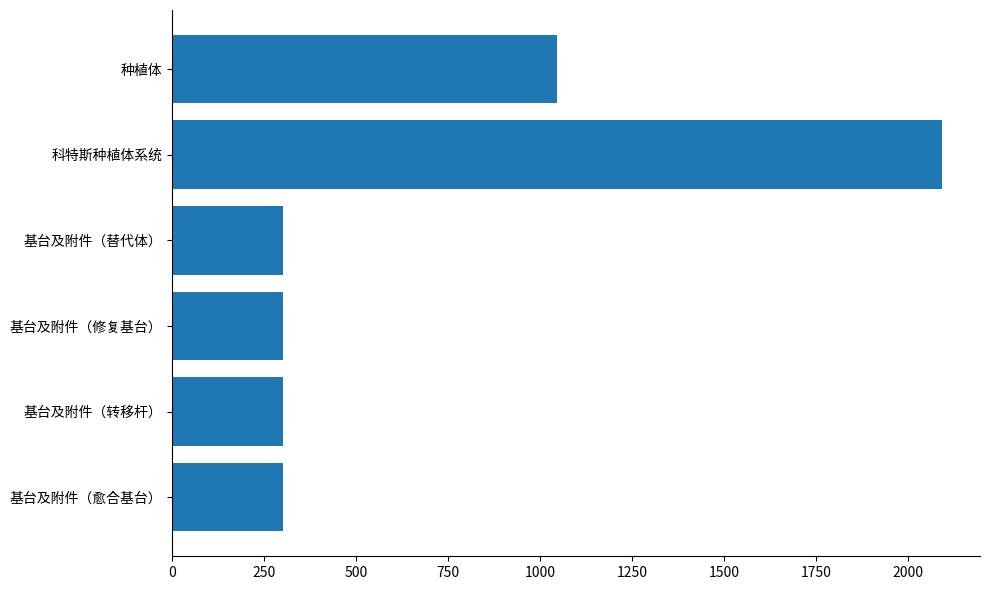

Which label corresponds to the largest value in the chart?

科特斯种植体系统